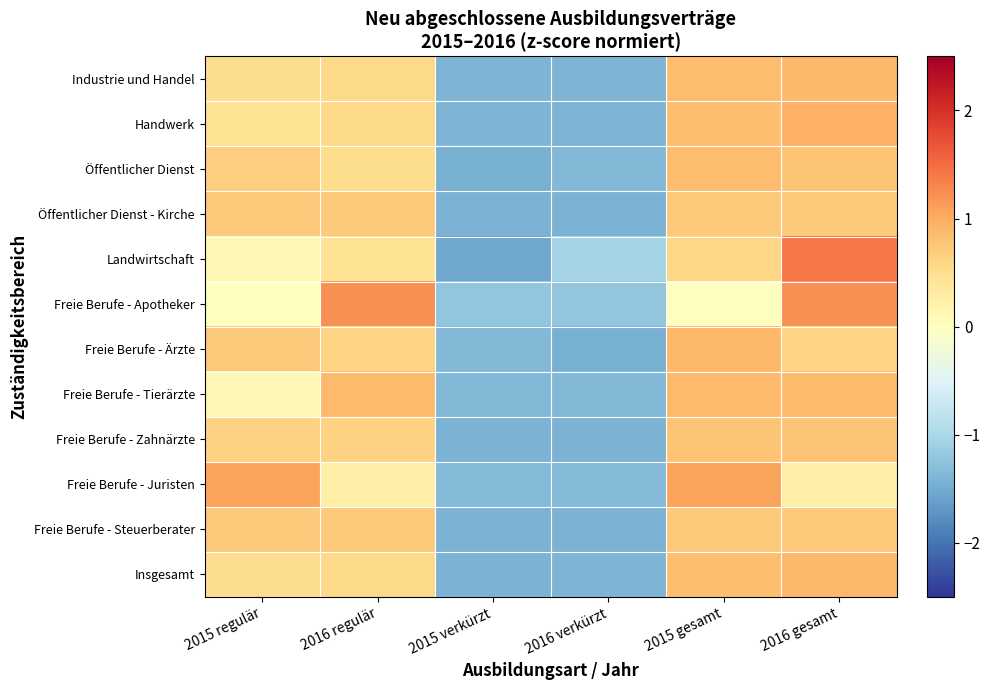

Which series has the largest total across all categories?

Freie Berufe - Juristen